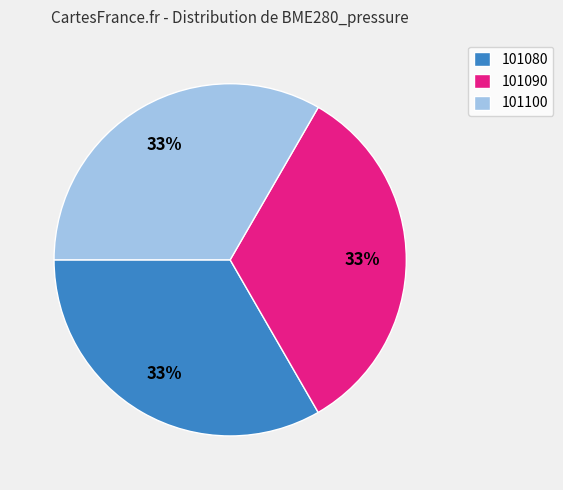

To the nearest percent, what percentage of the pie is 101100?

33%